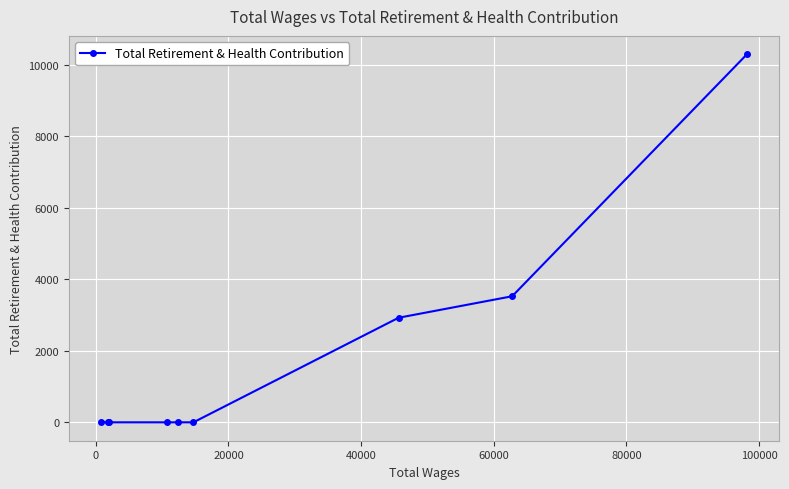

What is the difference between the maximum and second lowest values?

10294